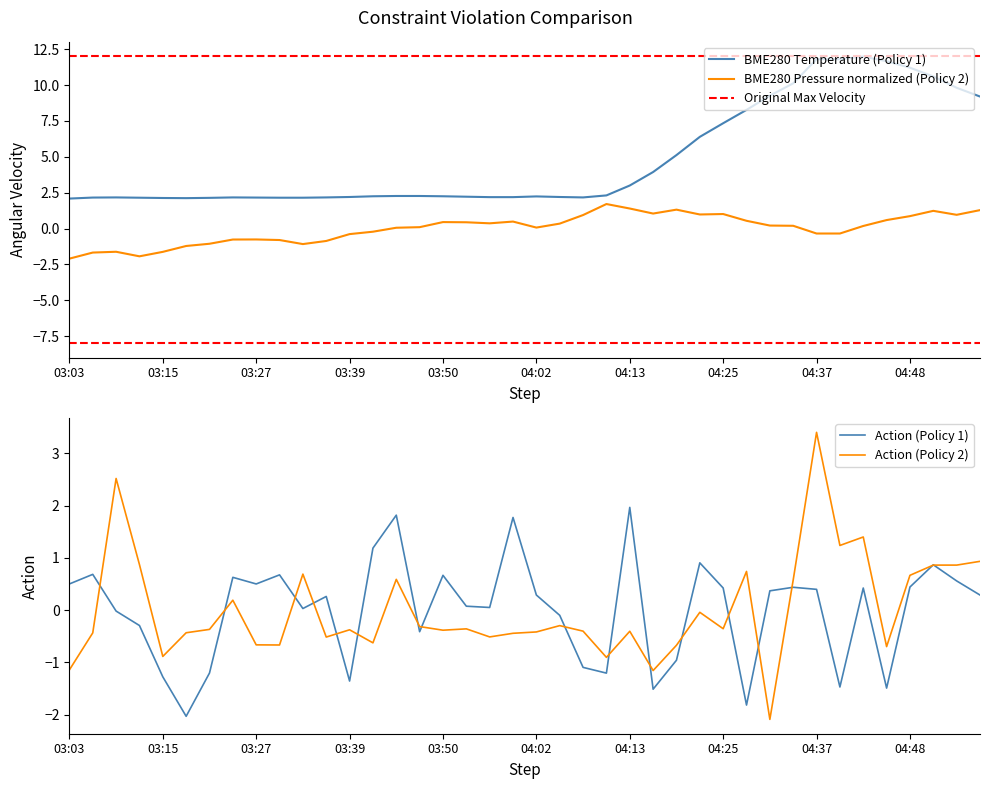

What is the lowest value of the Action (Policy 1) series?

-2.0